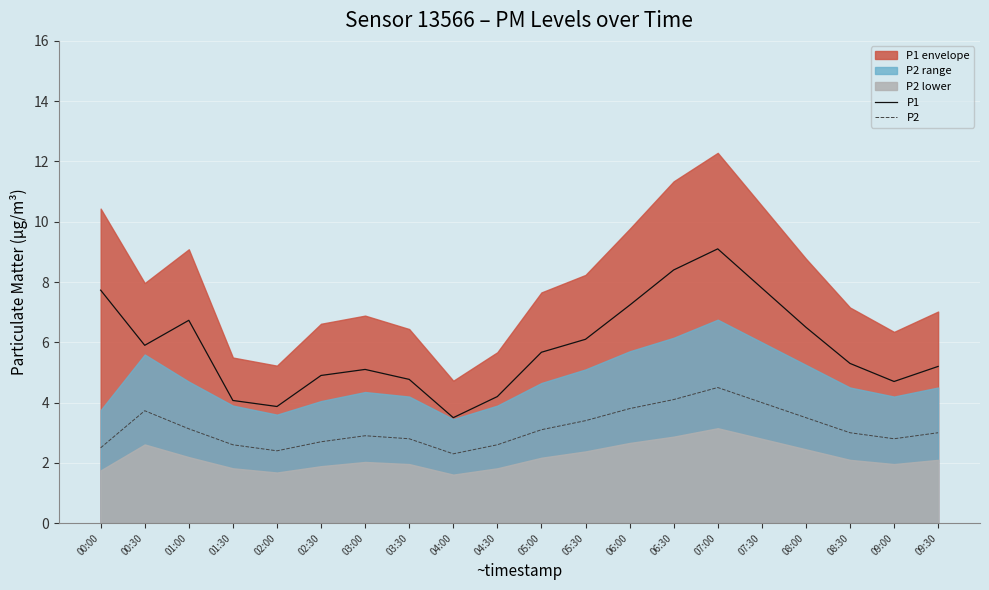

Where does the P1 series first go above 5?

00:00